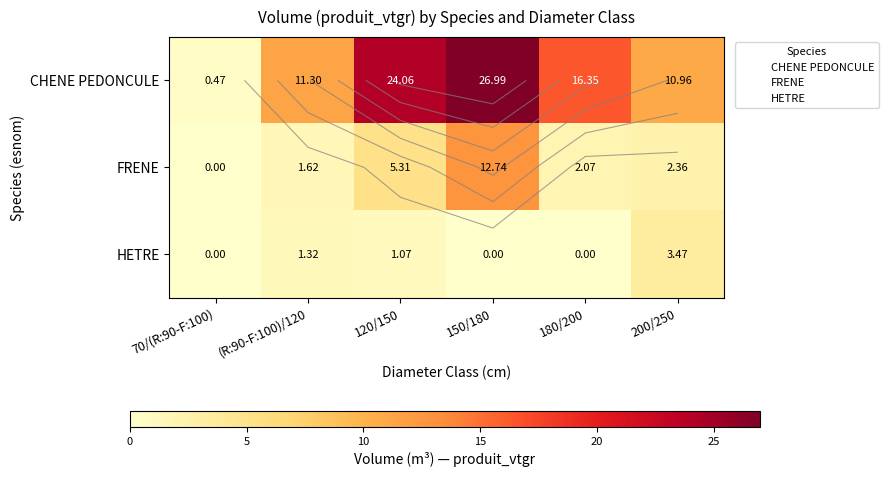

What is the difference between the maximum and minimum values in the FRENE series?

12.7